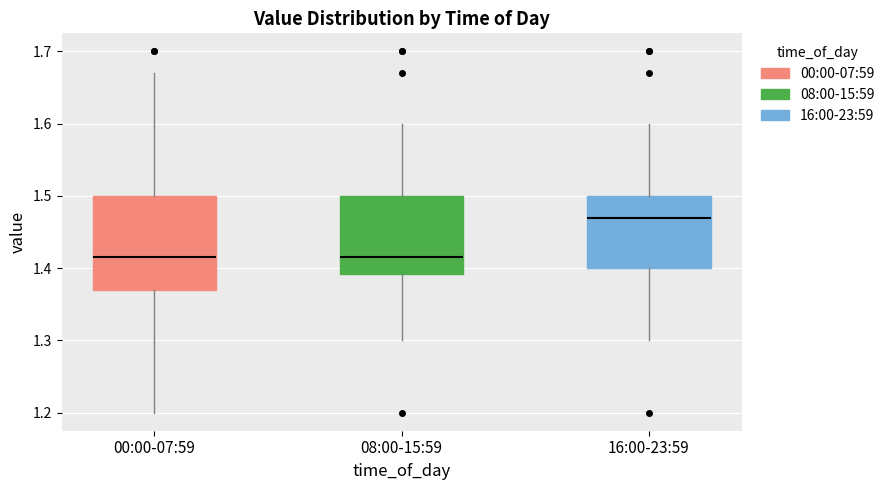

Reading left to right, read every box against the y-axis: the position of its median line, the range the box covers, and the ends of its whiskers. The values are not printed on the chart, so give them approximately, as read against the axis.

00:00-07:59: median 1.42, box 1.37 to 1.50, whiskers 1.20 to 1.67
08:00-15:59: median 1.42, box 1.39 to 1.50, whiskers 1.30 to 1.60
16:00-23:59: median 1.47, box 1.40 to 1.50, whiskers 1.30 to 1.60